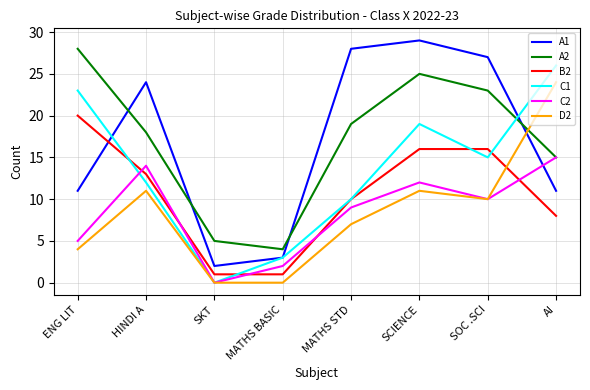

Which series has the largest range (max minus min)?

A1